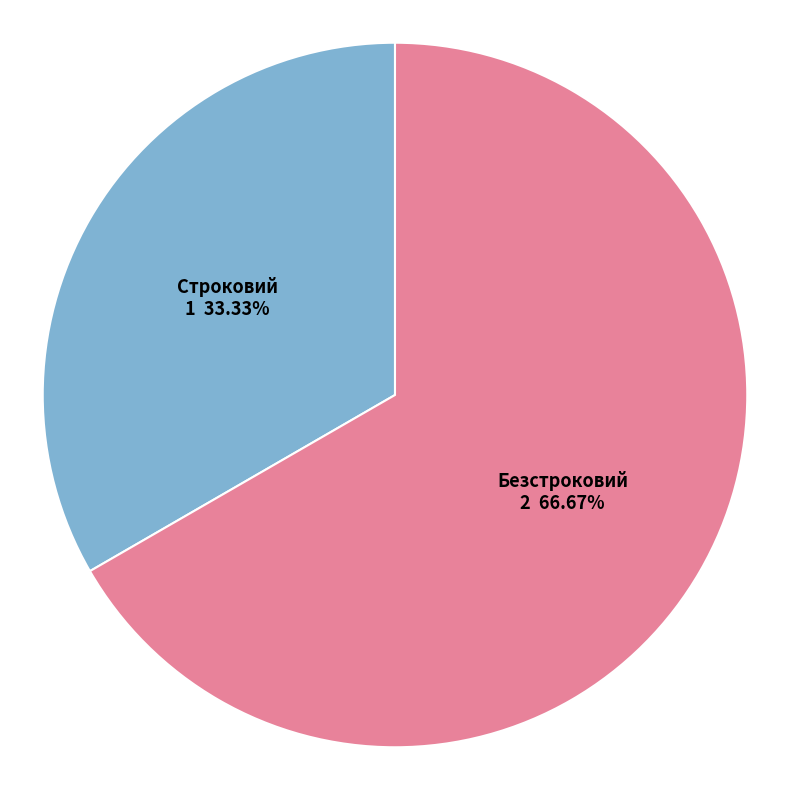

The Строковий slice represents 33% of the pie. True or false?

True